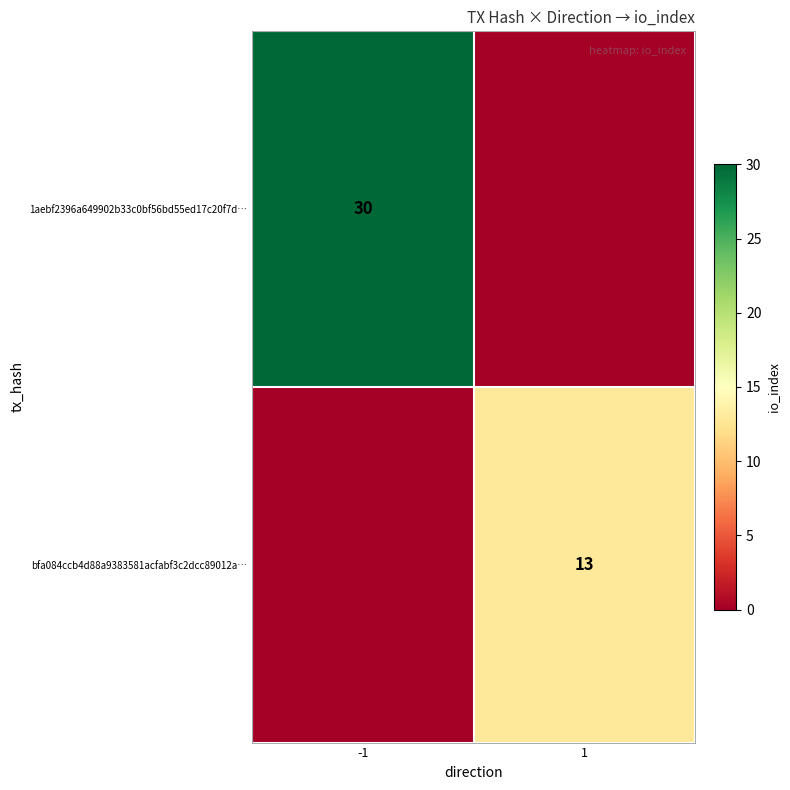

What is the total value across all series at 1?

13